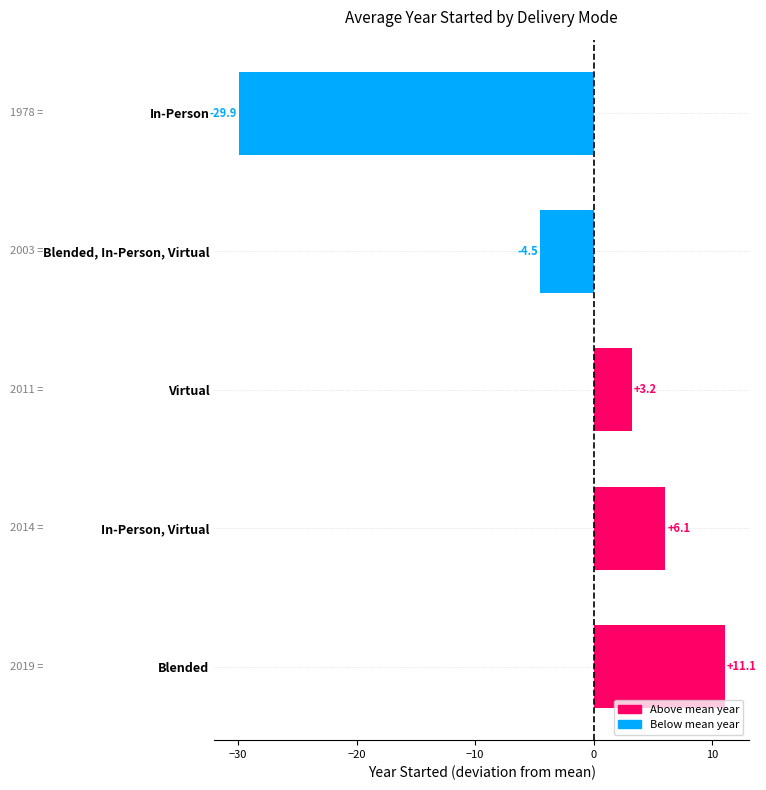

Reading top to bottom, transcribe all the data shown in this chart.

In-Person=-29.9	Blended, In-Person, Virtual=-4.5	Virtual=3.2	In-Person, Virtual=6.1	Blended=11.1